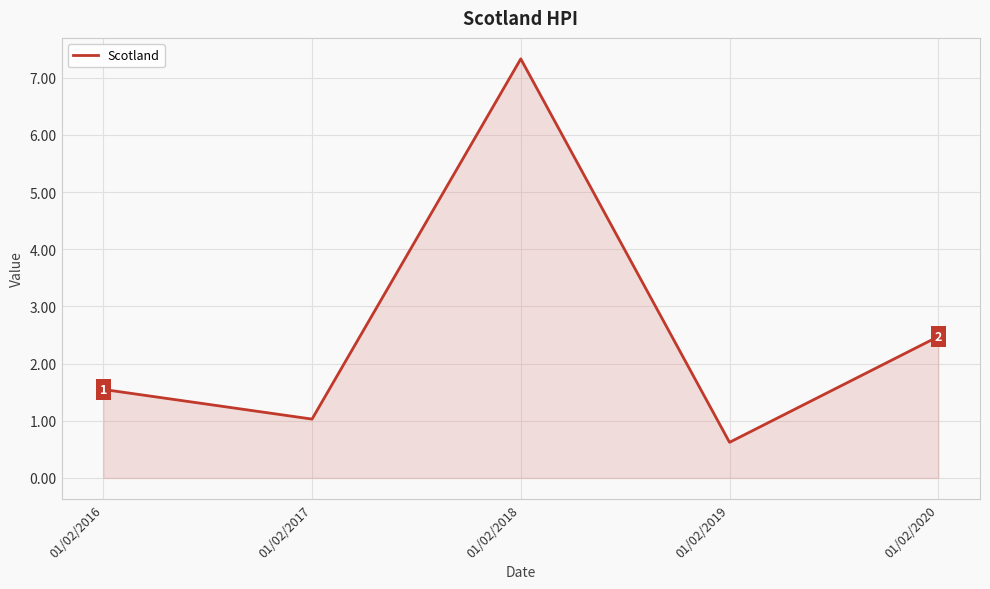

Rank the categories by value from lowest to highest.

01/02/2019, 01/02/2017, 01/02/2016, 01/02/2020, 01/02/2018